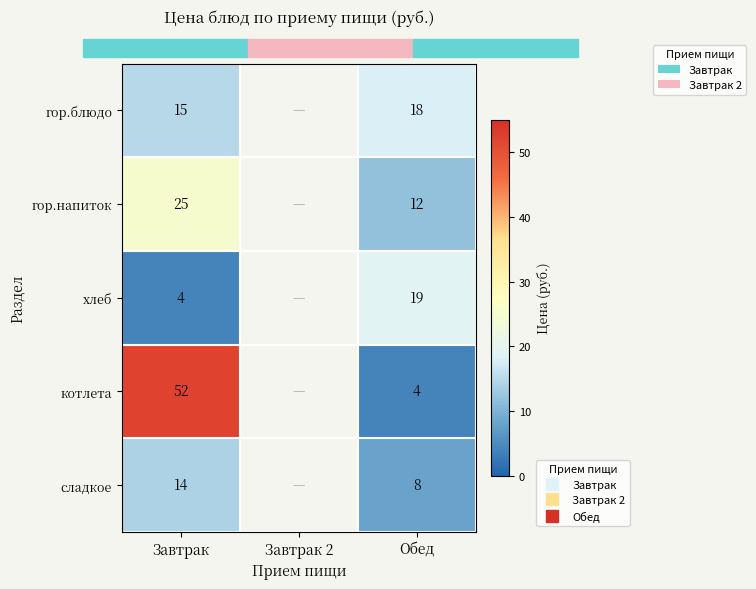

At how many categories does at least one series exceed 47?

1